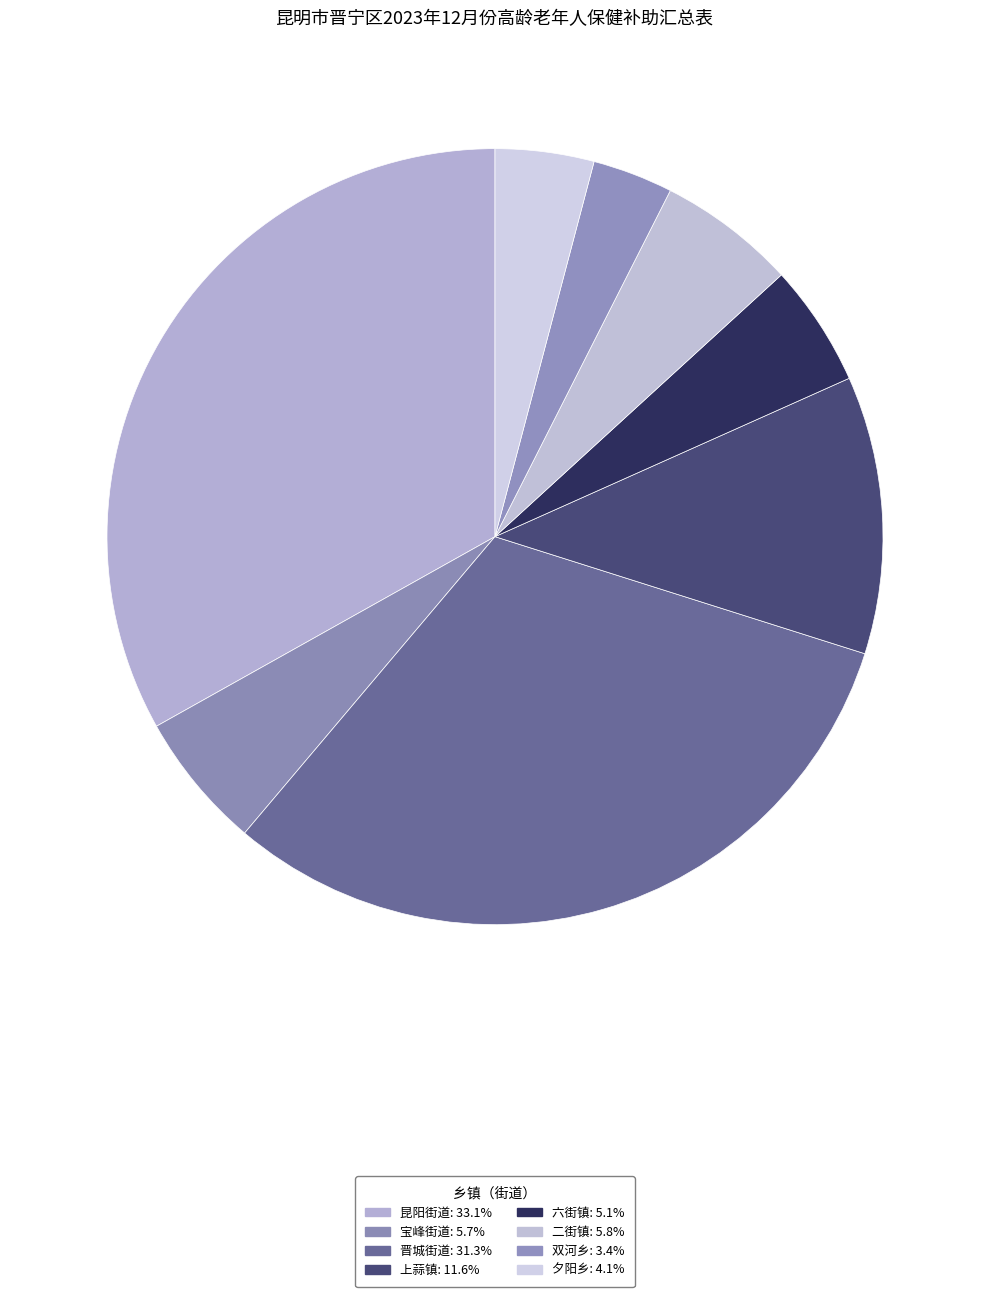

Does 昆阳街道 account for over 50% of the chart?

No